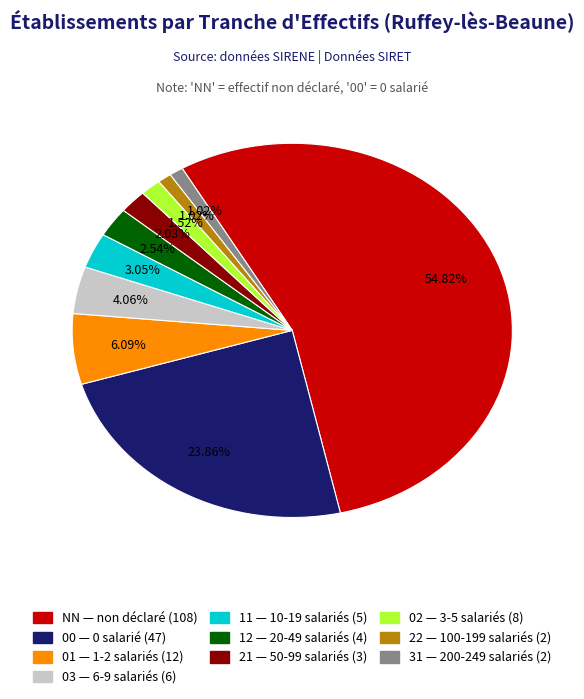

How many slices are in this pie chart?

10